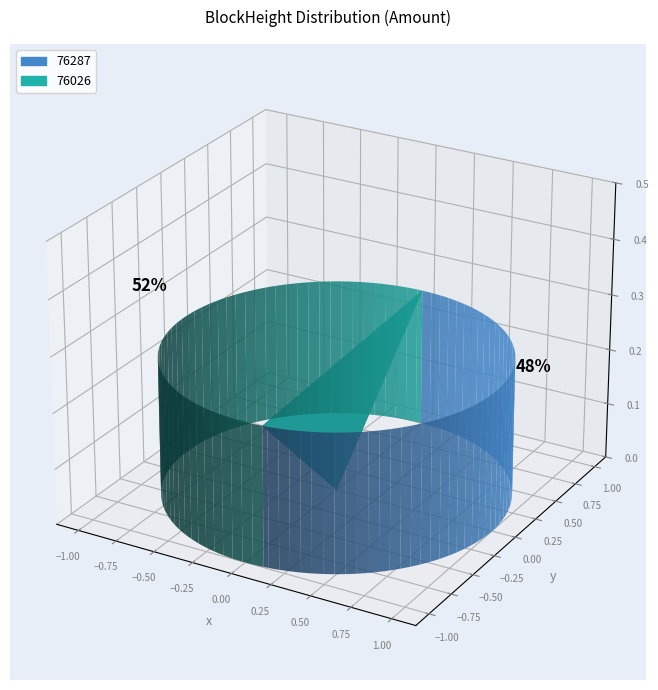

What percentage do 76026 and 76287 together represent?

100.0%